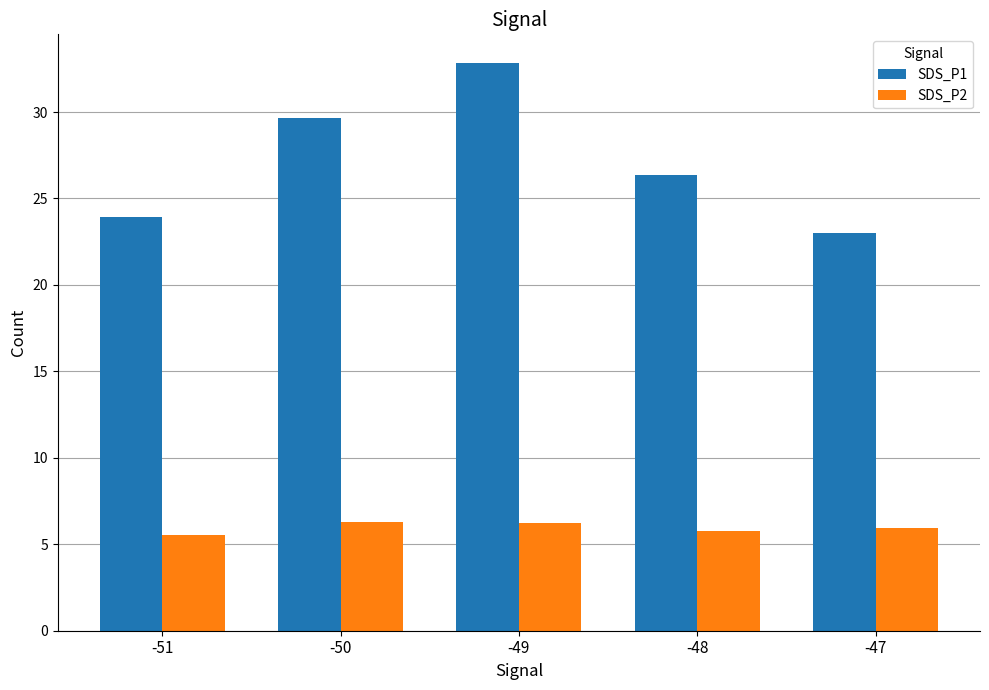

Which category has the lowest value in the SDS_P1 series?

-47